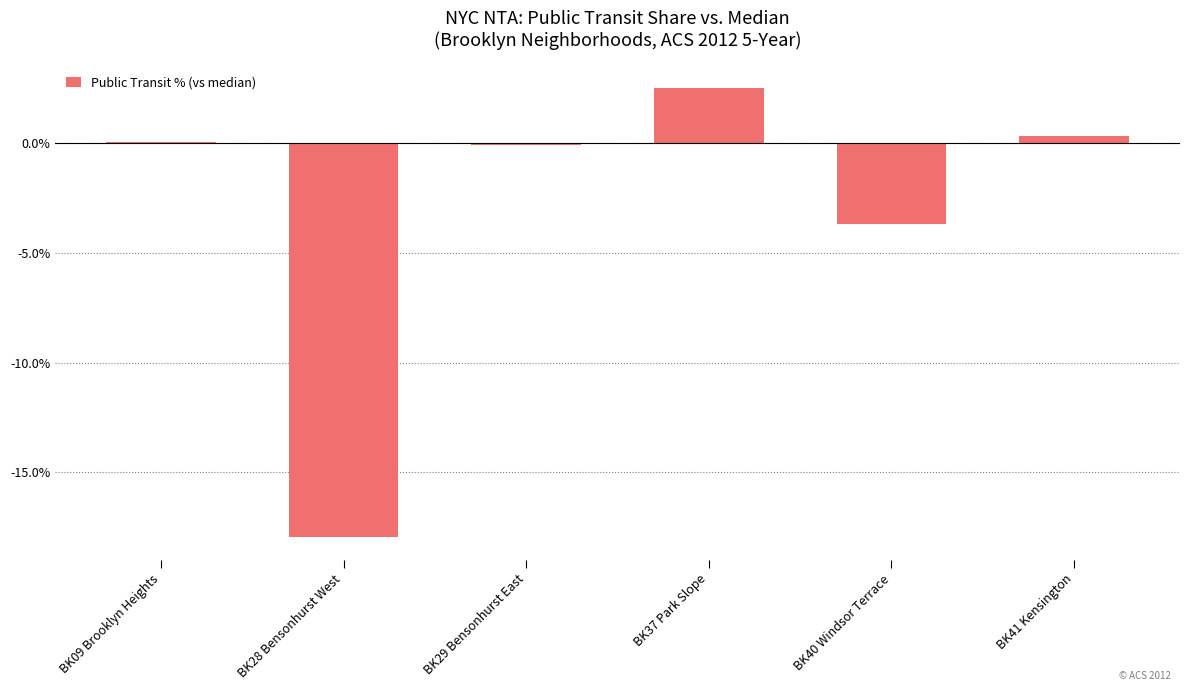

What is the sum of all values?

-18.7